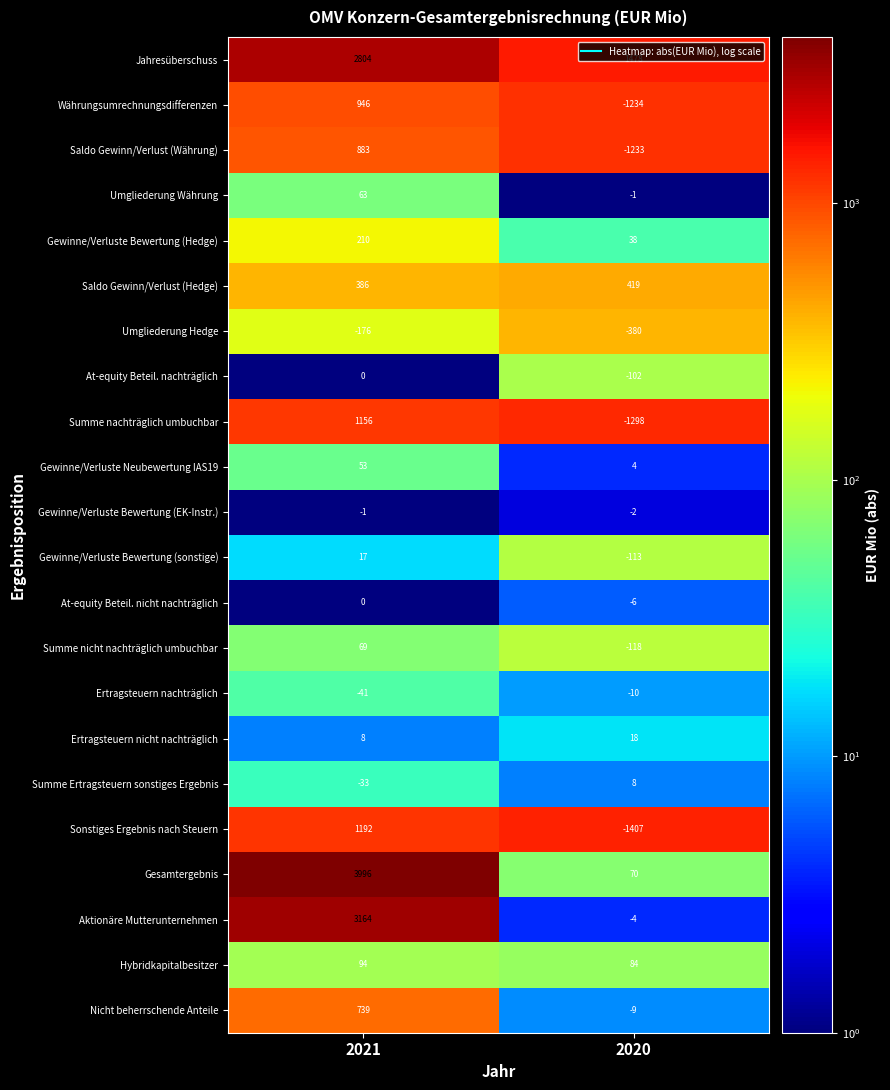

Is it true that Ertragsteuern nachträglich equals -59 at 2021?

False